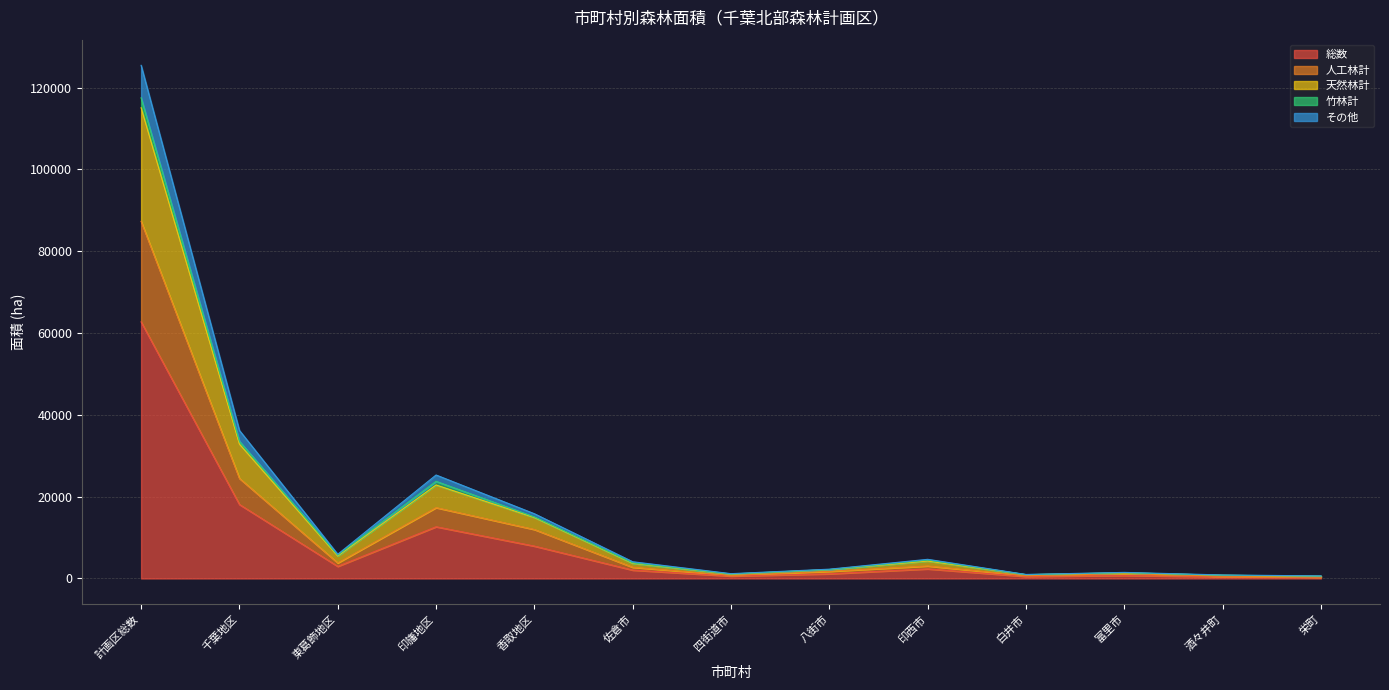

What is the smallest value displayed?

311